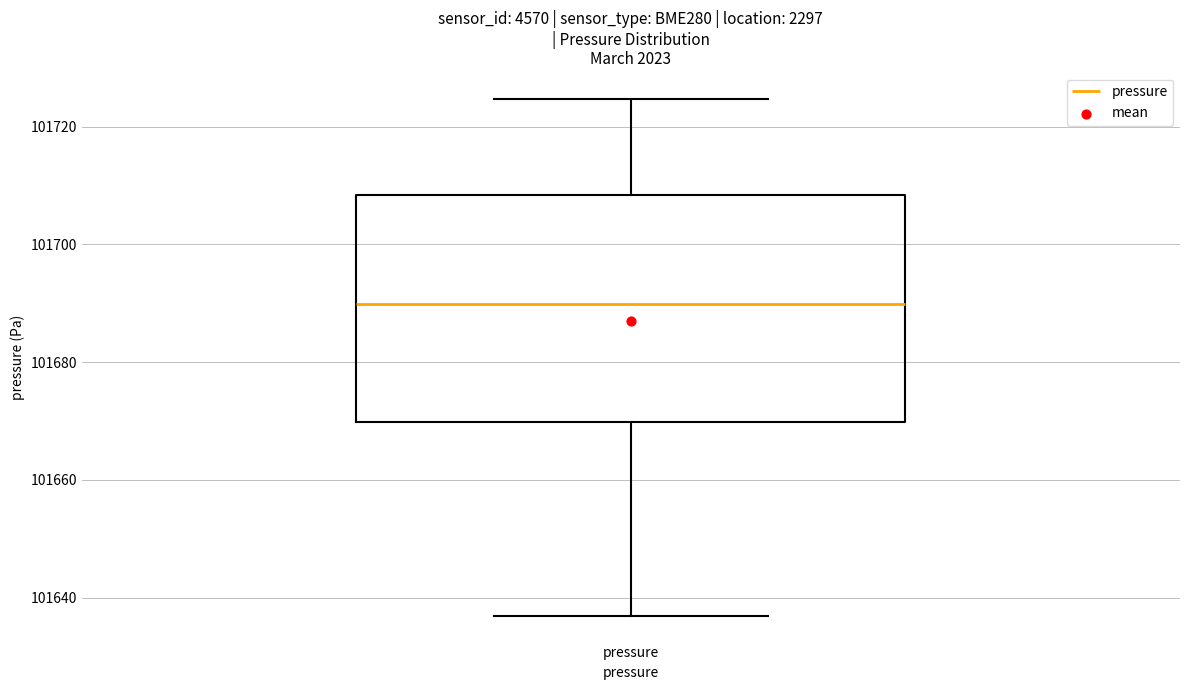

Read this box plot against the y-axis: the position of the median line, the range covered by the box, and the ends of both whiskers. The values are not printed on the chart, so give them approximately, as read against the axis.

median 101690, box 101670 to 101708, whiskers 101636 to 101724